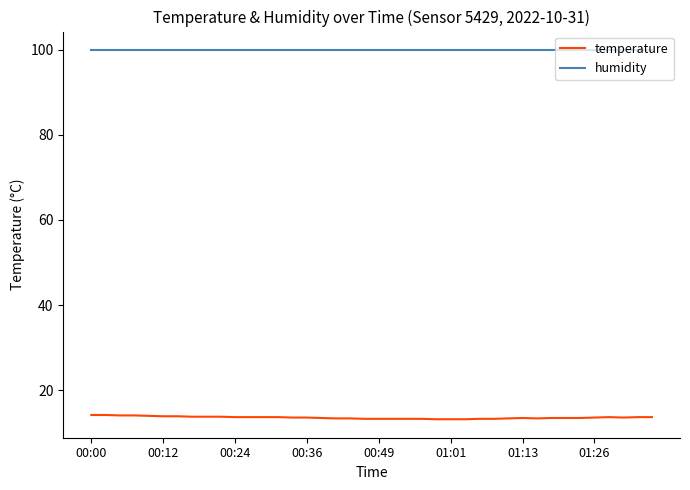

What is the minimum value shown in the chart?

13.2